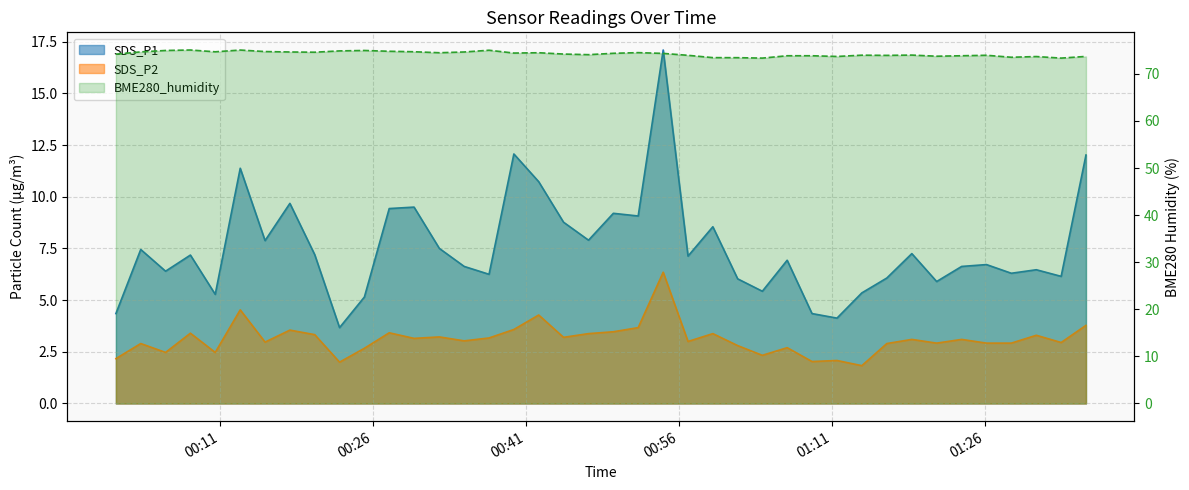

List the series in order of their peak value, lowest first.

SDS_P2, SDS_P1, BME280_humidity